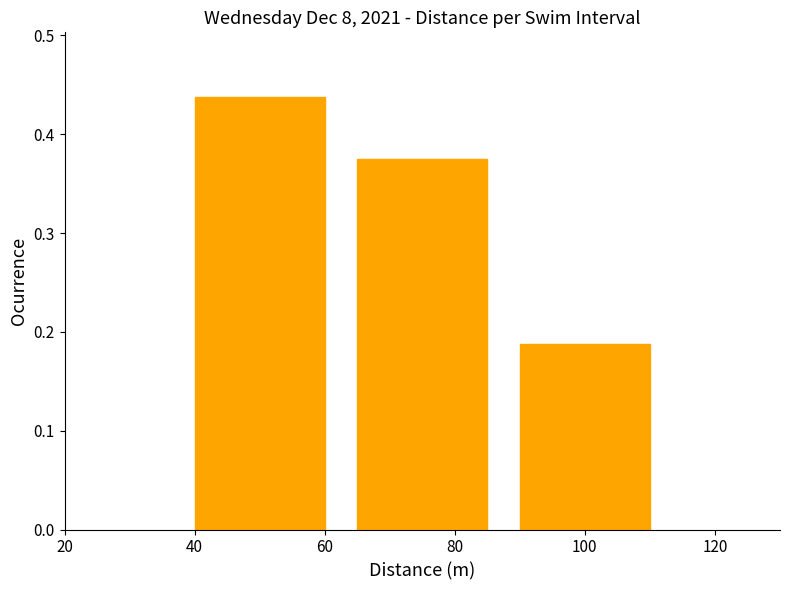

At which label is the value closest to 0?

100